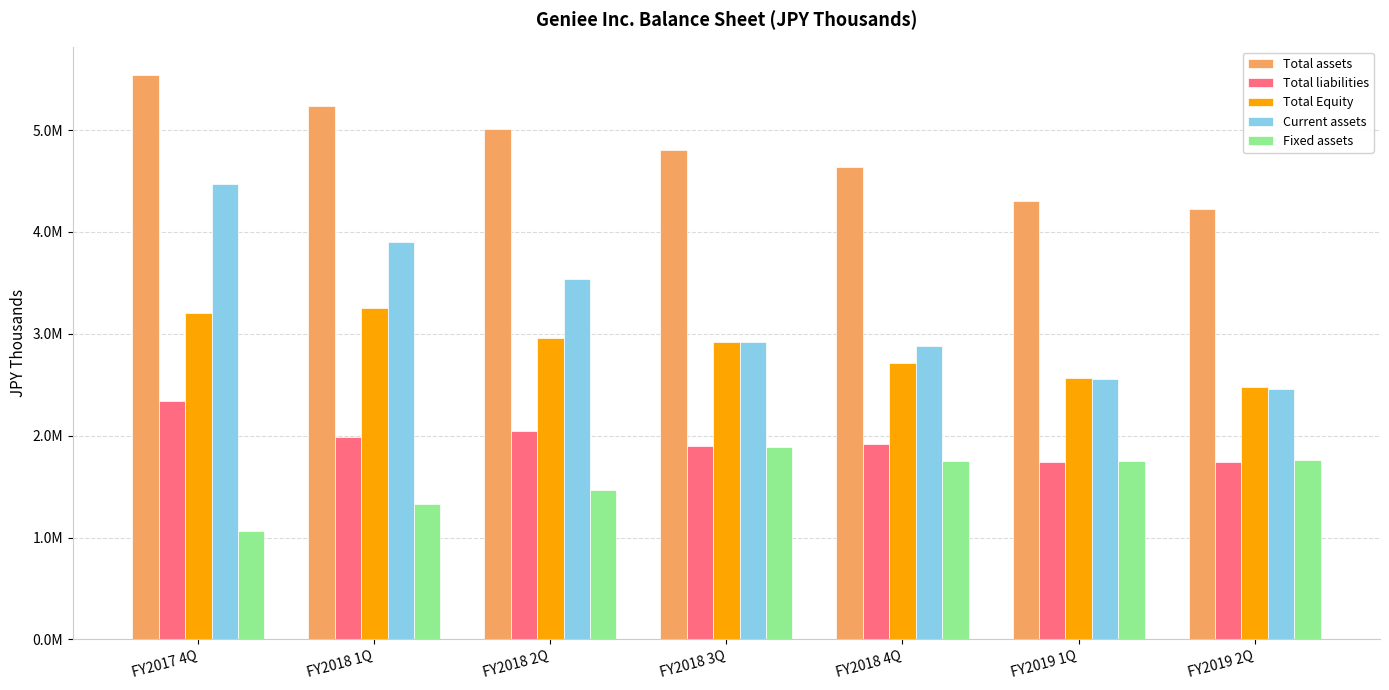

What is the approximate value of Current assets at FY2017 4Q, to the nearest 50?

4472950